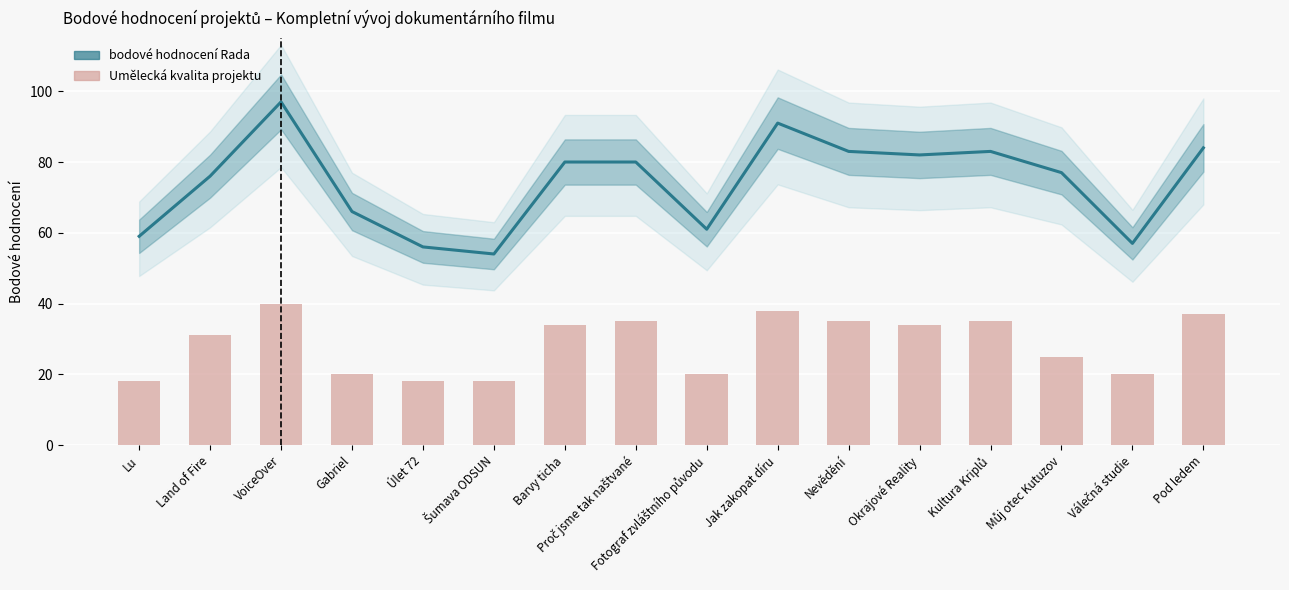

How many values exceed 34?

6